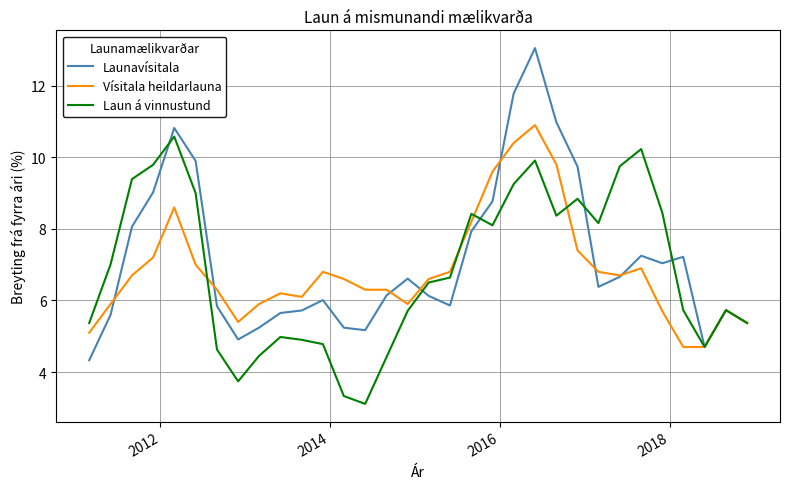

How many series are shown in this chart?

3